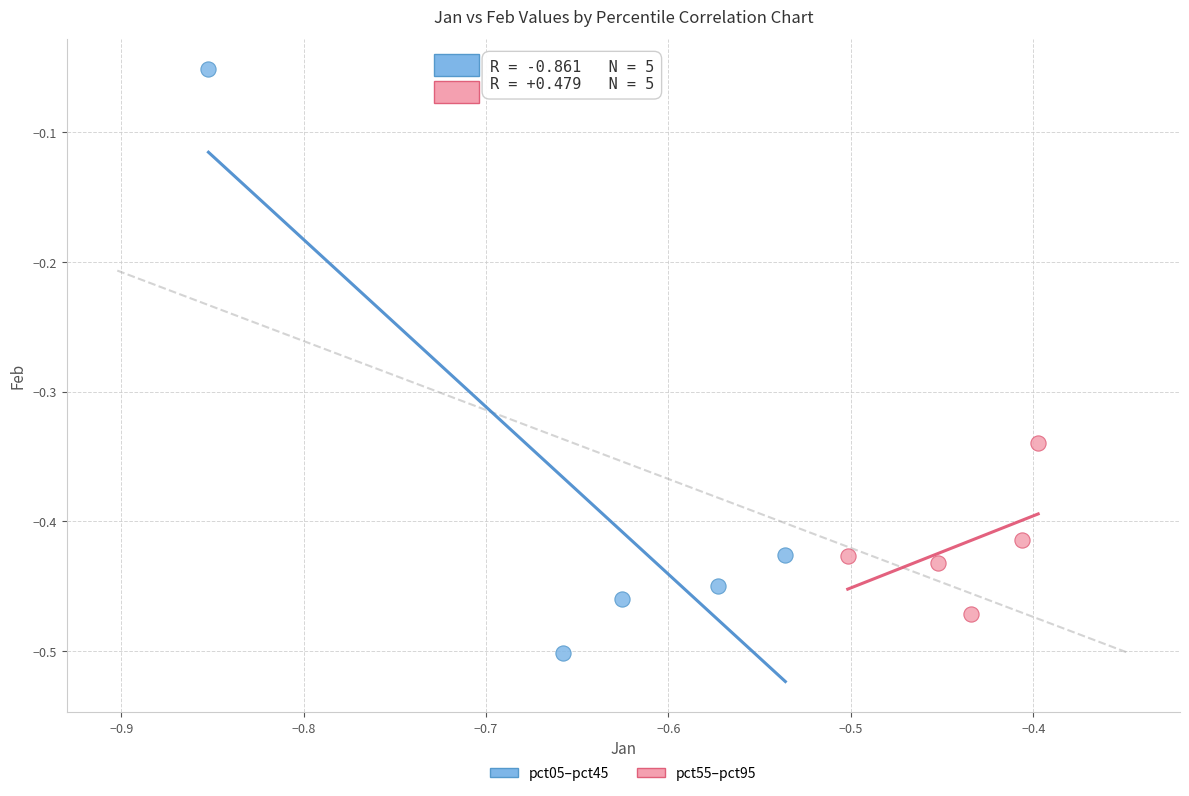

Which series reaches the minimum Y coordinate?

pct05–pct45